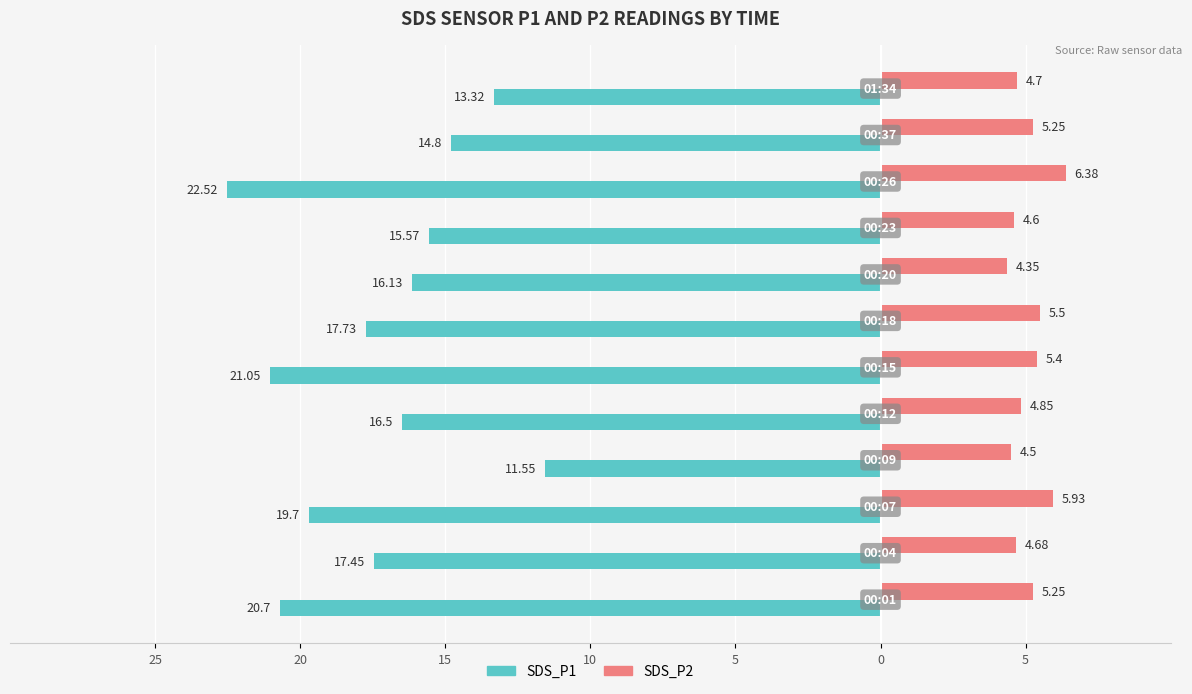

What are all the series names shown in the legend?

SDS_P1, SDS_P2